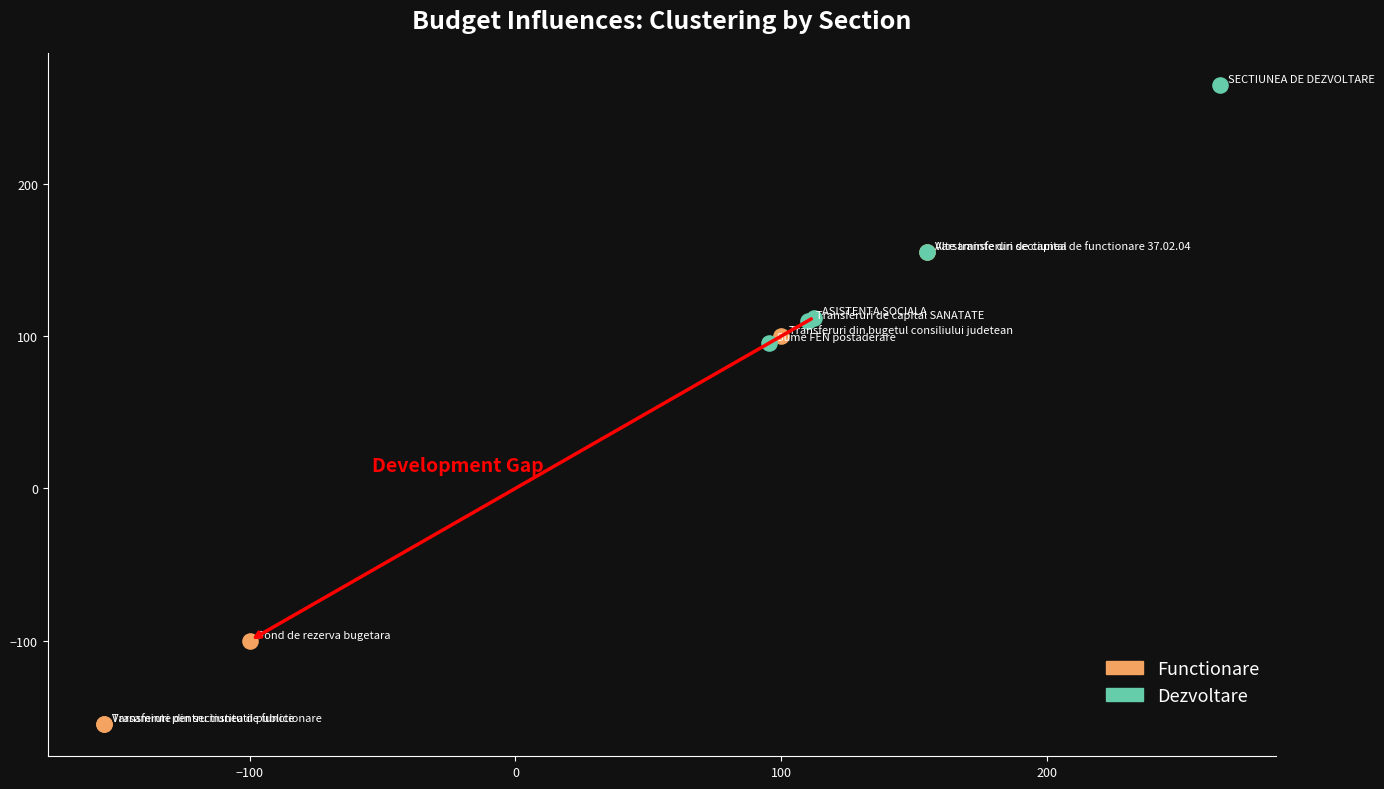

Which series reaches the minimum Y coordinate?

Functionare